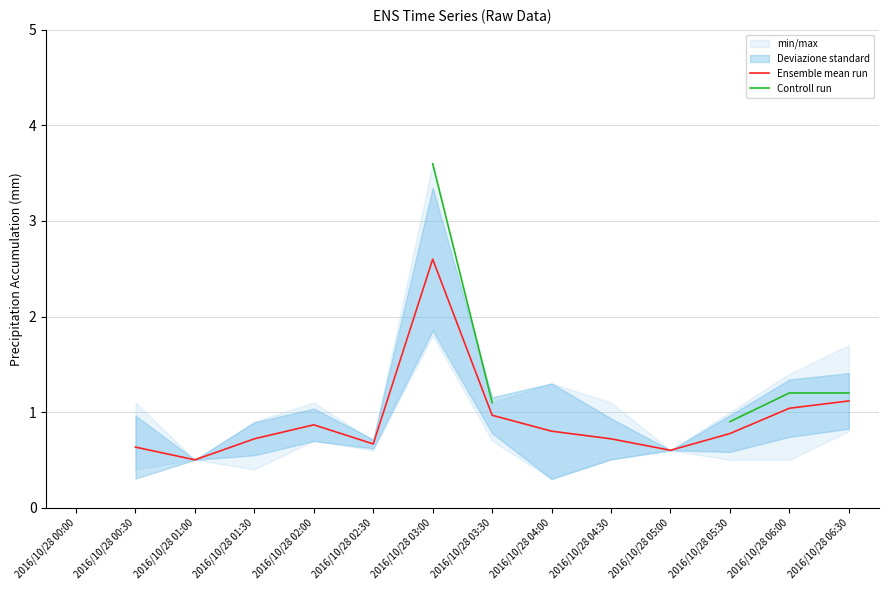

What is the minimum value shown in the chart?

0.5